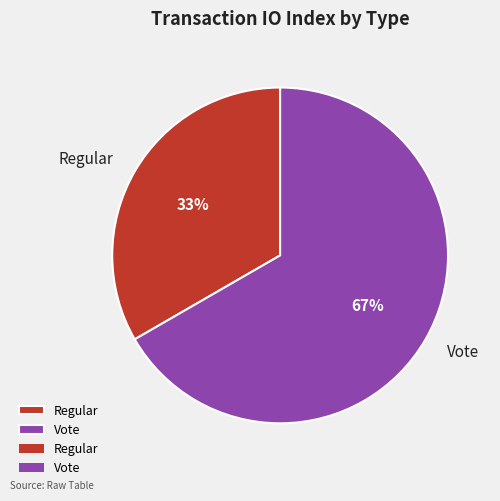

Does Regular account for over 50% of the chart?

No